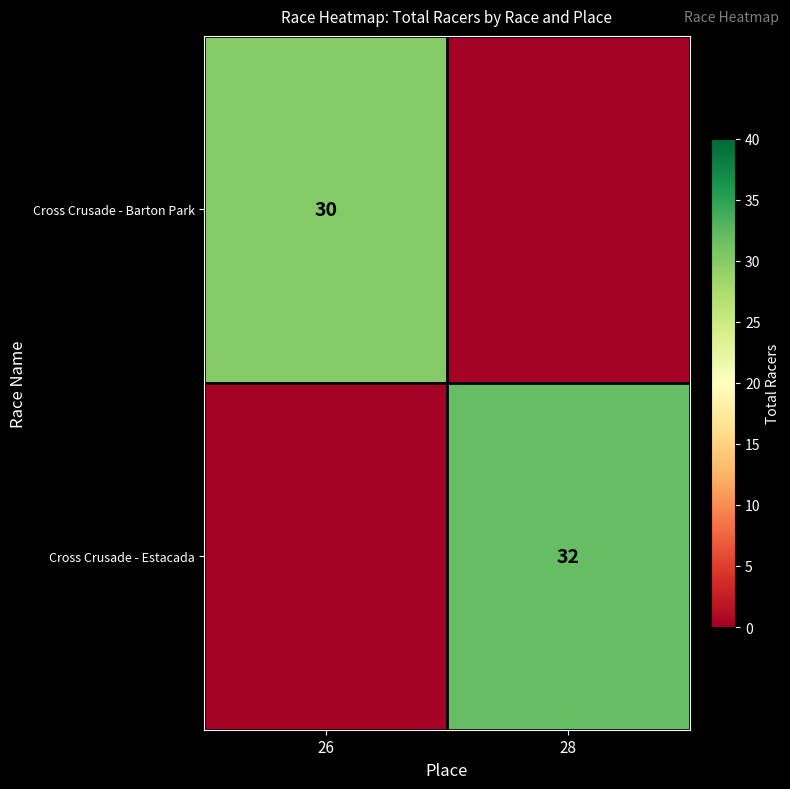

Is the value of Cross Crusade - Estacada at 28 greater than the value of Cross Crusade - Barton Park at 26?

Yes